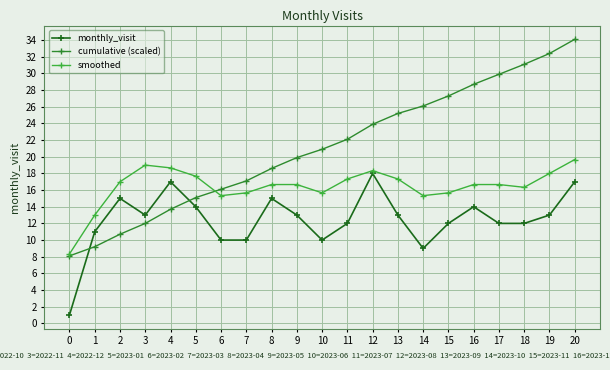

The cumulative (scaled) series shows 23.9 at 12. True or false?

True